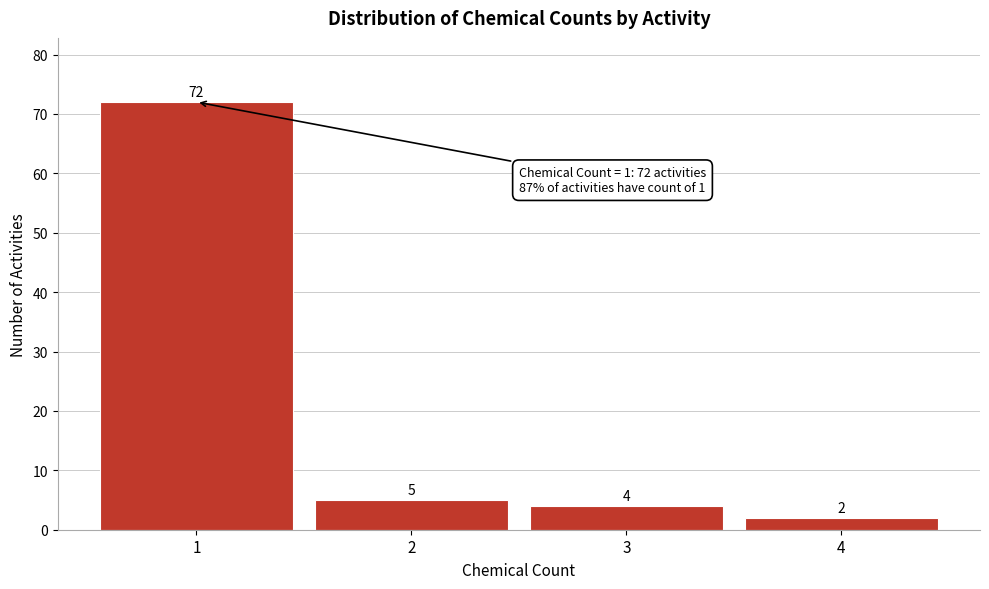

Reading left to right, list every bar in this chart as the range it spans on the x-axis followed by its height.

0.5 to 1.5: 72
1.5 to 2.5: 5
2.5 to 3.5: 4
3.5 to 4.5: 2